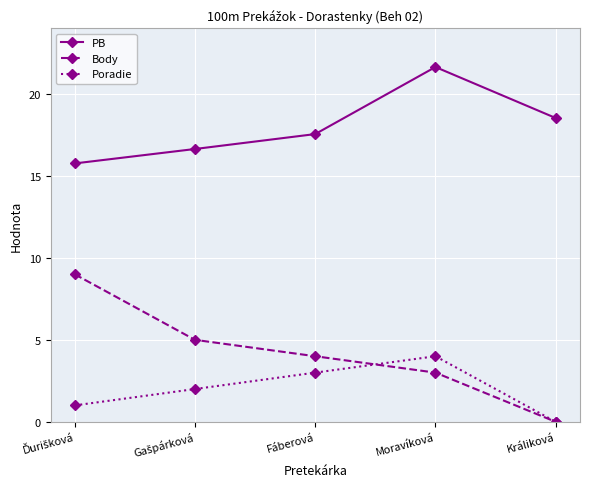

Which series has the largest total across all categories?

PB